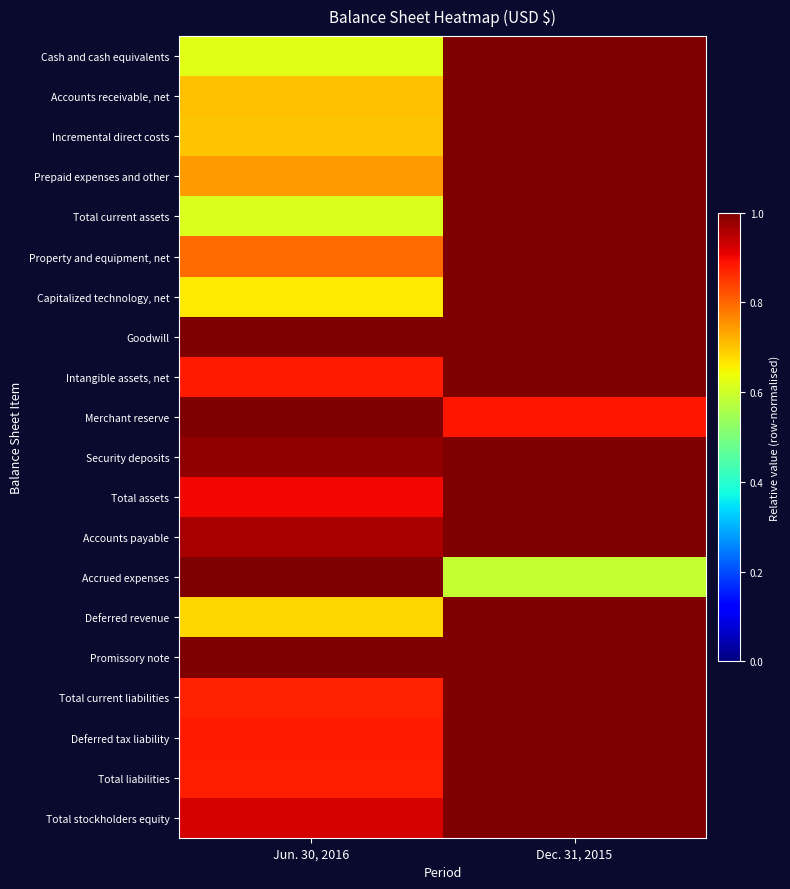

Reading right to left, list all the values displayed in this chart.

Cash and cash equivalents: Dec. 31, 2015=1.0	Jun. 30, 2016=0.6
Accounts receivable, net: Dec. 31, 2015=1.0	Jun. 30, 2016=0.7
Incremental direct costs: Dec. 31, 2015=1.0	Jun. 30, 2016=0.7
Prepaid expenses and other: Dec. 31, 2015=1.0	Jun. 30, 2016=0.7
Total current assets: Dec. 31, 2015=1.0	Jun. 30, 2016=0.6
Property and equipment, net: Dec. 31, 2015=1.0	Jun. 30, 2016=0.8
Capitalized technology, net: Dec. 31, 2015=1.0	Jun. 30, 2016=0.7
Goodwill: Dec. 31, 2015=1.0	Jun. 30, 2016=1.0
Intangible assets, net: Dec. 31, 2015=1.0	Jun. 30, 2016=0.9
Merchant reserve: Dec. 31, 2015=0.9	Jun. 30, 2016=1.0
Security deposits: Dec. 31, 2015=1.0	Jun. 30, 2016=1.0
Total assets: Dec. 31, 2015=1.0	Jun. 30, 2016=0.9
Accounts payable: Dec. 31, 2015=1.0	Jun. 30, 2016=1.0
Accrued expenses: Dec. 31, 2015=0.6	Jun. 30, 2016=1.0
Deferred revenue: Dec. 31, 2015=1.0	Jun. 30, 2016=0.7
Promissory note: Dec. 31, 2015=1.0	Jun. 30, 2016=1.0
Total current liabilities: Dec. 31, 2015=1.0	Jun. 30, 2016=0.9
Deferred tax liability: Dec. 31, 2015=1.0	Jun. 30, 2016=0.9
Total liabilities: Dec. 31, 2015=1.0	Jun. 30, 2016=0.9
Total stockholders equity: Dec. 31, 2015=1.0	Jun. 30, 2016=0.9